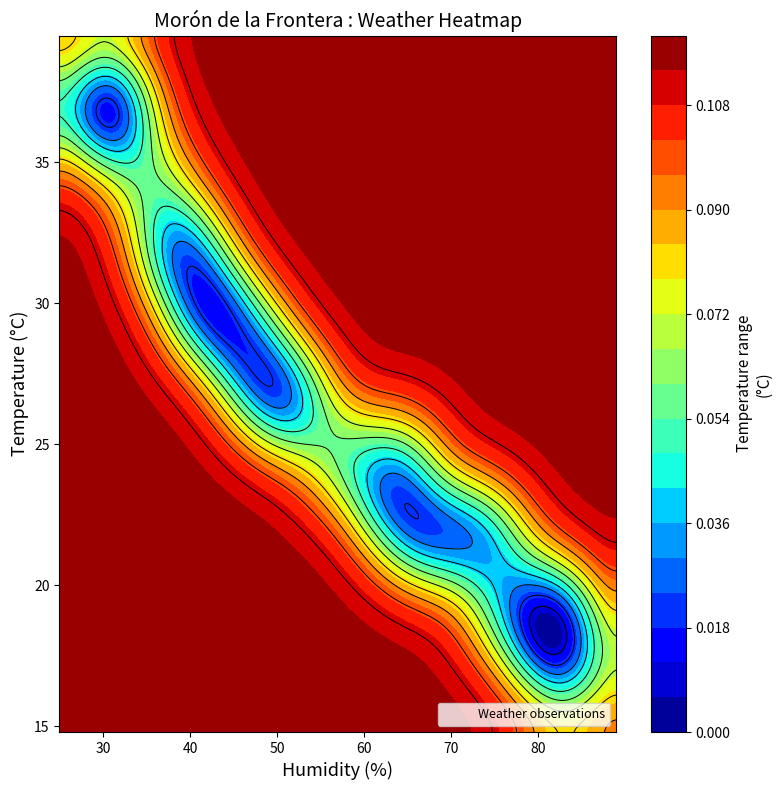

How many data points does each series have?

24